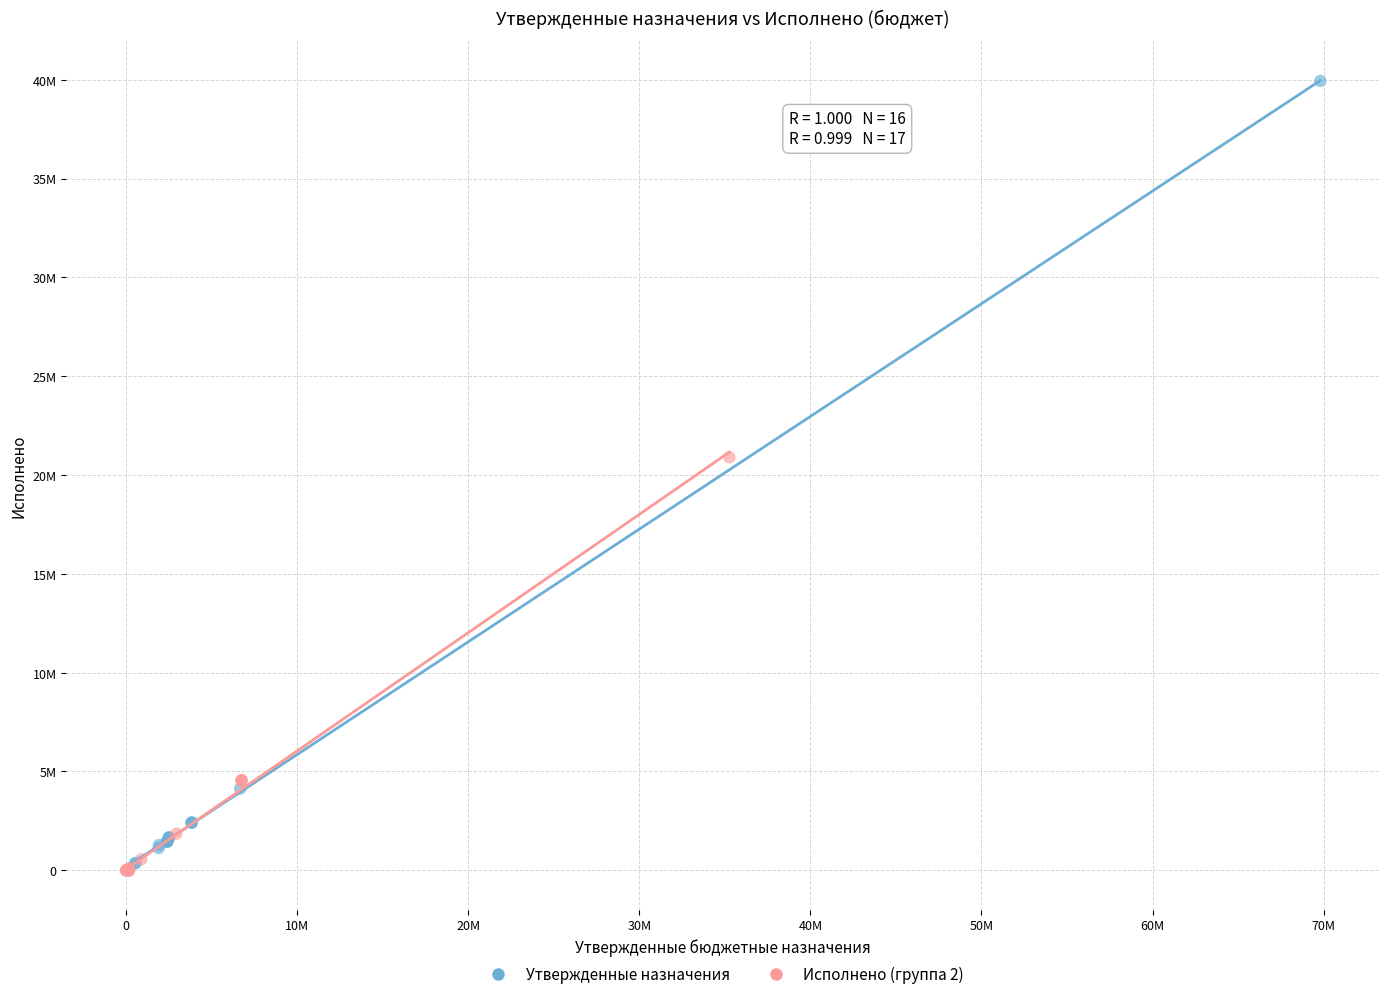

What are all the series names shown in the legend?

Утвержденные назначения, Исполнено (группа 2)